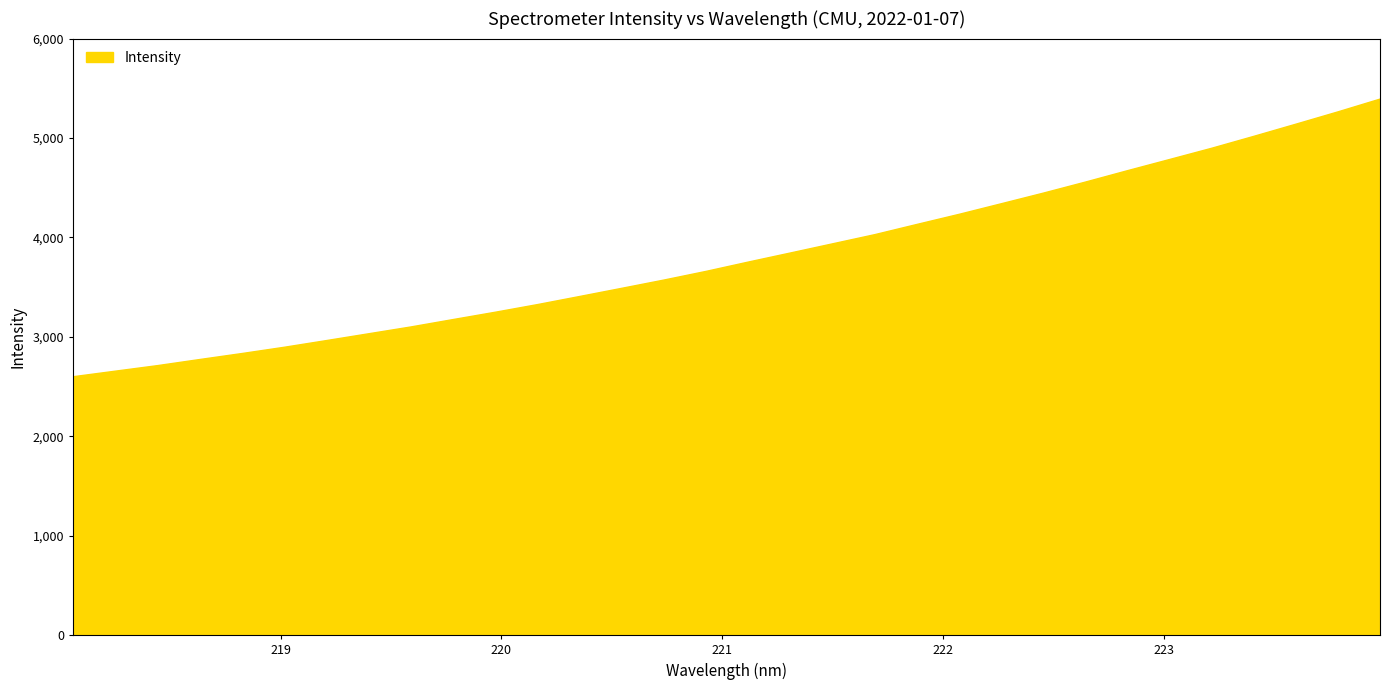

What is the smallest value displayed?

2604.9